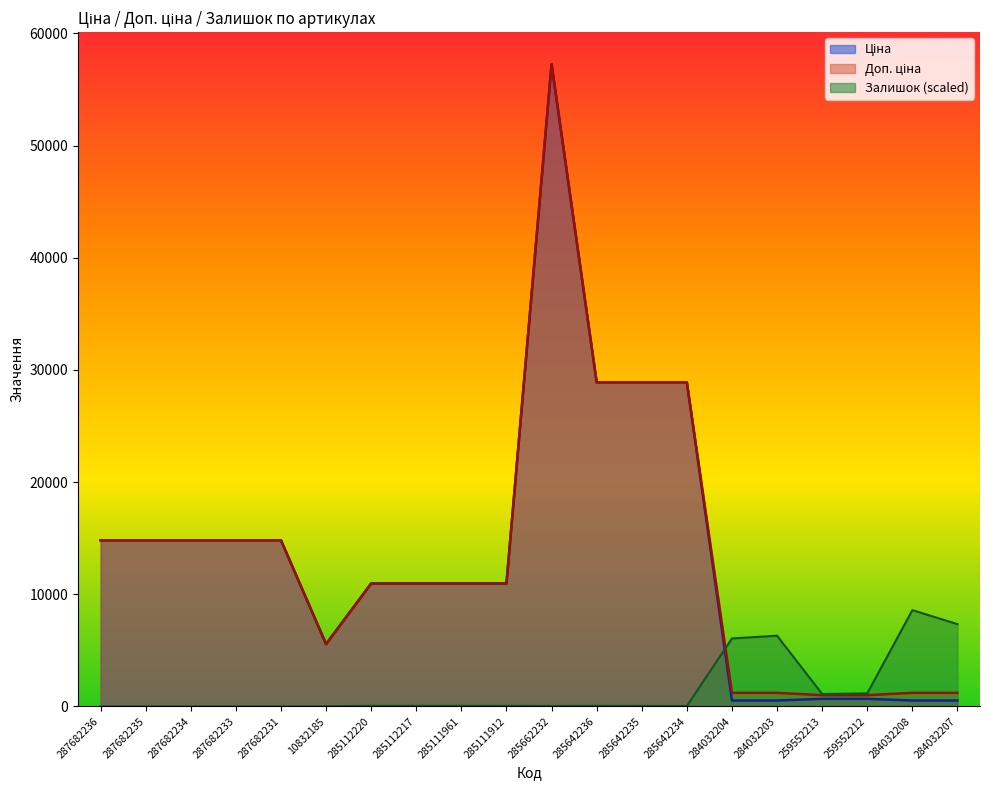

How many times do Залишок and Доп. ціна cross each other?

1